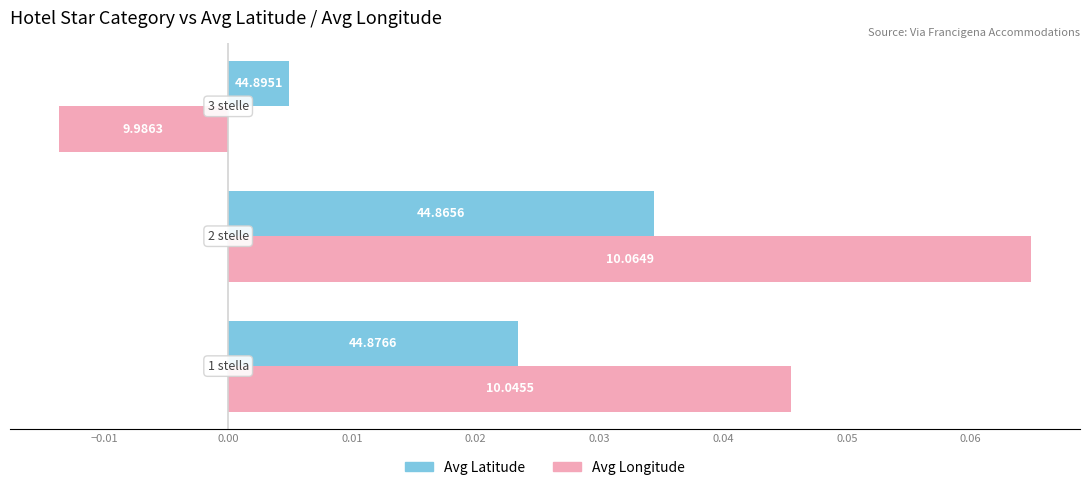

What are all the series names shown in the legend?

Avg Latitude, Avg Longitude